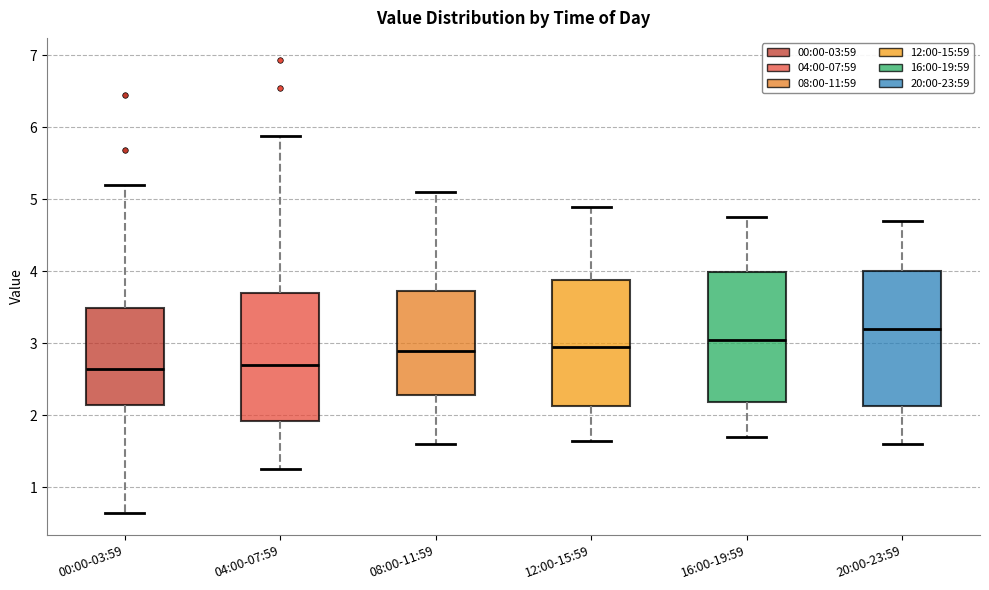

Reading left to right, transcribe this box plot: for each box, give where its median line is, the range the box spans, and where its two whiskers end, as read against the y-axis. The values are not printed on the chart, so give them approximately, as read against the axis.

00:00-03:59: median 2.6, box 2.1 to 3.5, whiskers 0.7 to 5.2
04:00-07:59: median 2.7, box 1.9 to 3.7, whiskers 1.3 to 5.9
08:00-11:59: median 2.9, box 2.3 to 3.7, whiskers 1.6 to 5.1
12:00-15:59: median 3.0, box 2.1 to 3.9, whiskers 1.7 to 4.9
16:00-19:59: median 3.1, box 2.2 to 4.0, whiskers 1.7 to 4.8
20:00-23:59: median 3.2, box 2.1 to 4.0, whiskers 1.6 to 4.7